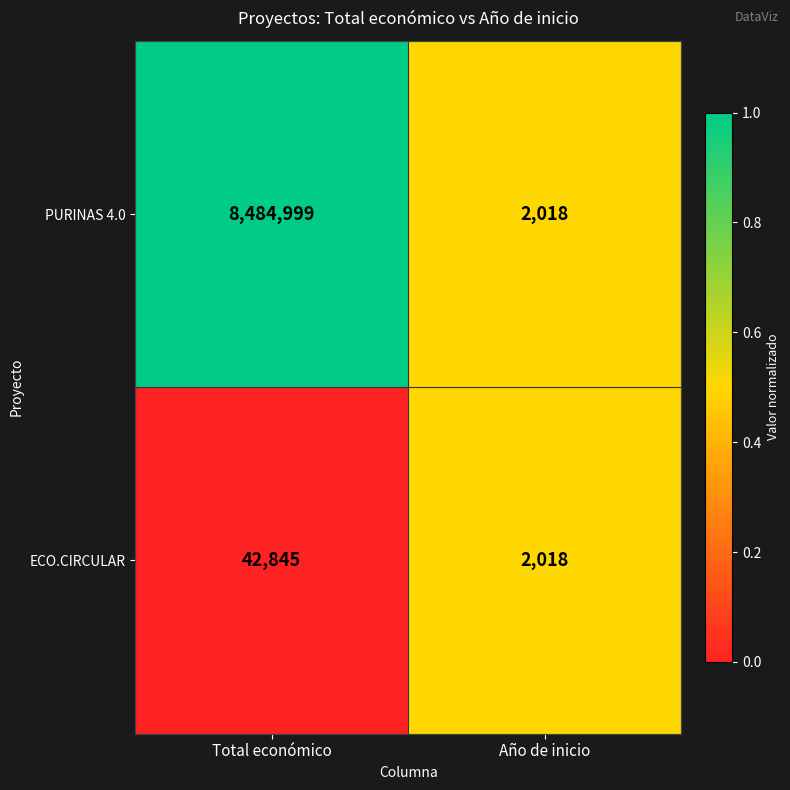

At which category is the sum across all series the highest?

Total económico